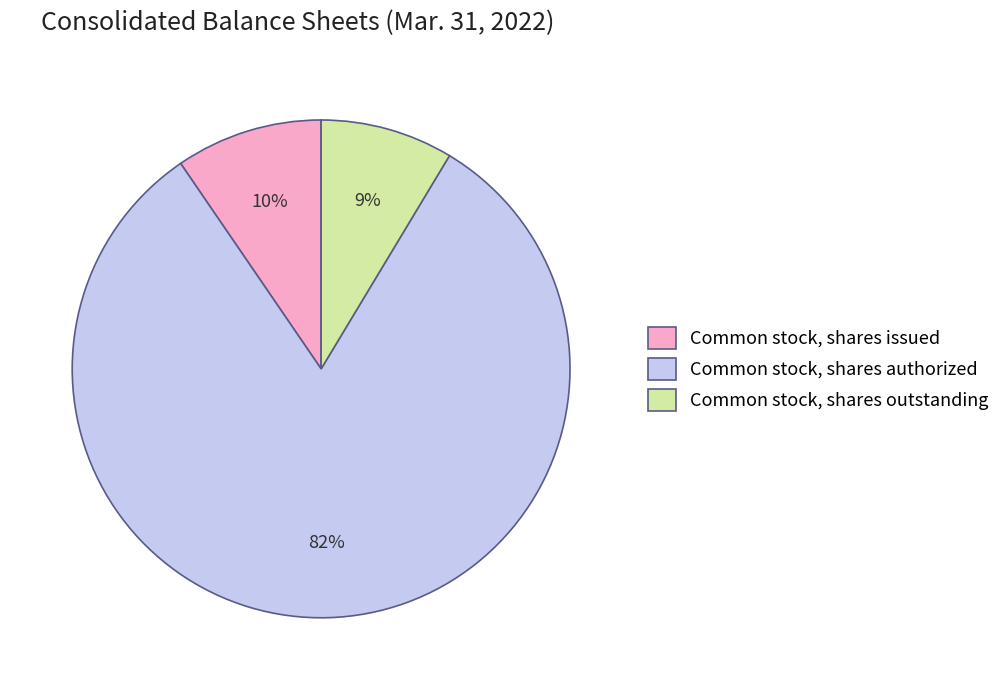

Is the sum of Common stock, shares outstanding and Common stock, shares authorized greater than half?

Yes